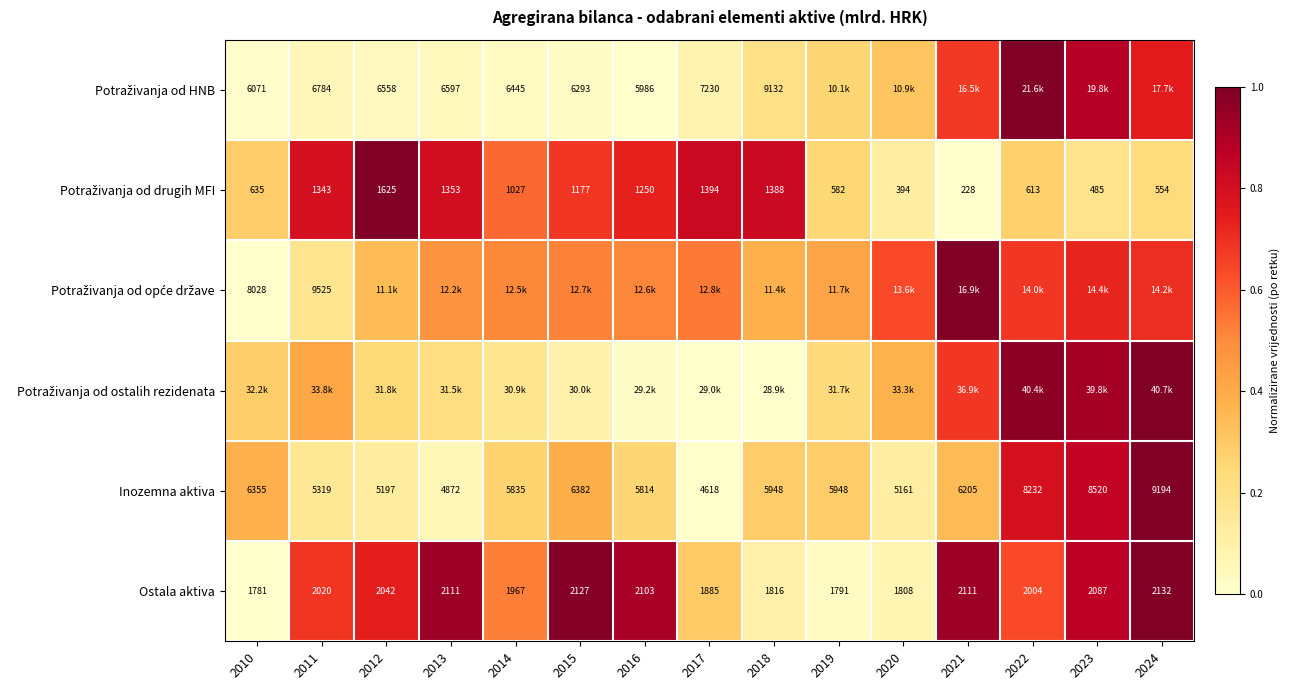

What is the difference between the maximum and minimum values in the Potraživanja od drugih MFI series?

1.0